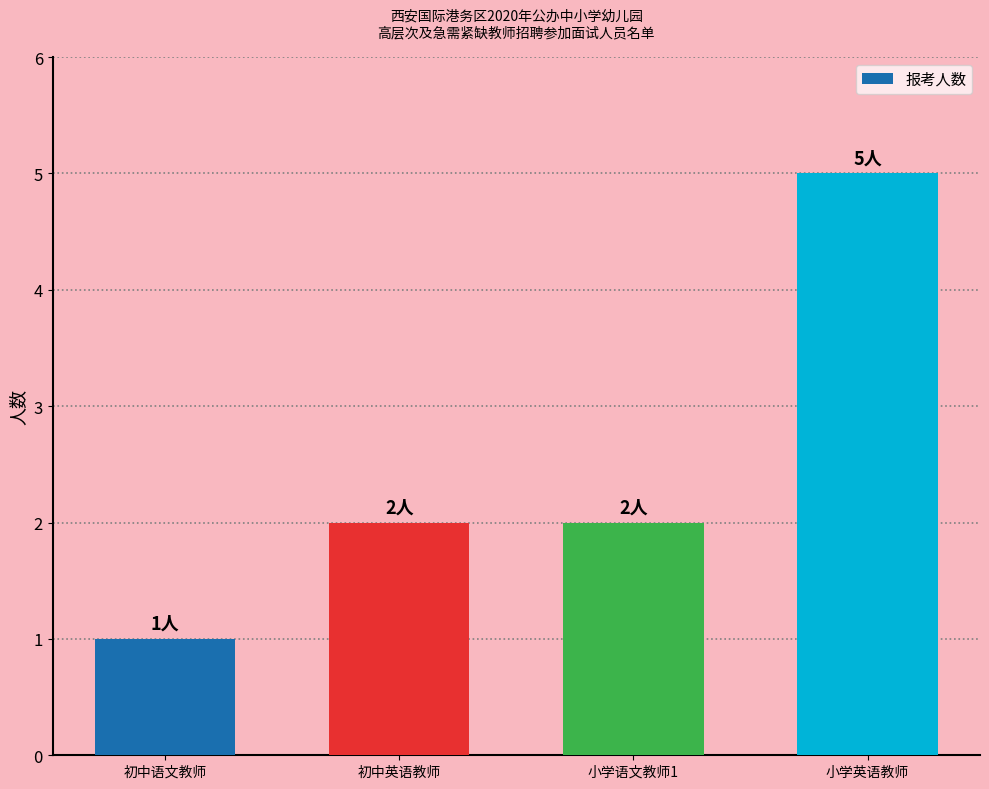

The value at 初中英语教师 is 2. True or false?

True